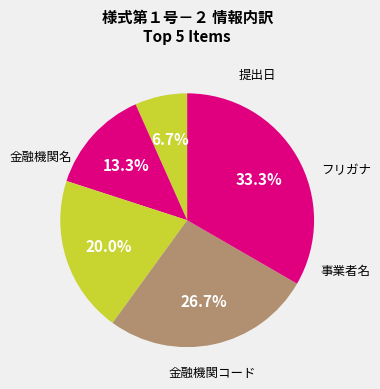

How many segments does this pie chart have?

5